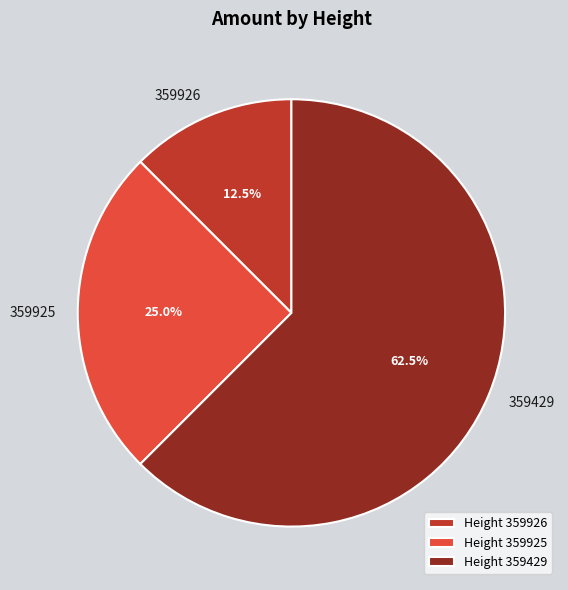

What is the ratio of the value at Height 359925 to the value at Height 359429?

0.4